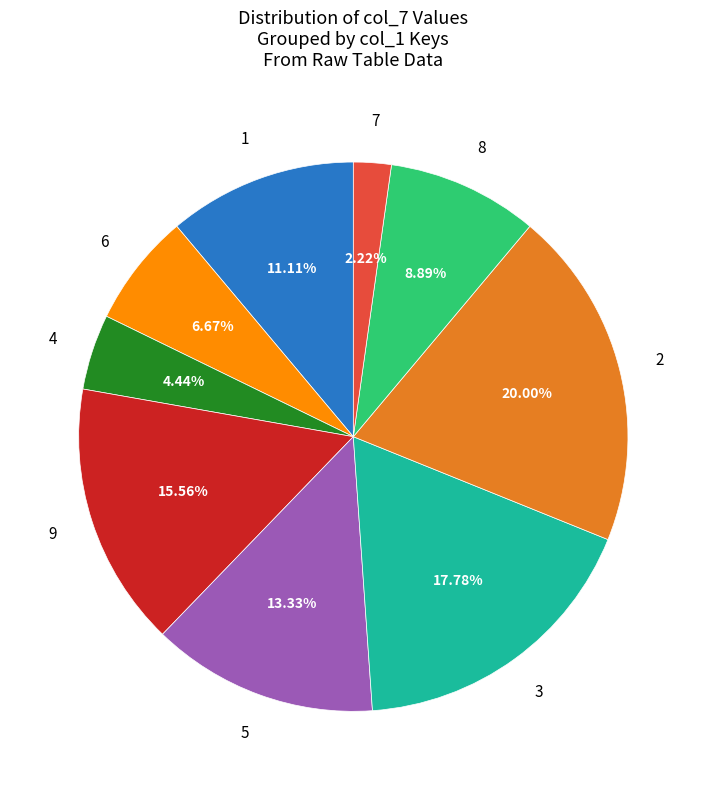

Is there a majority slice in this chart?

No